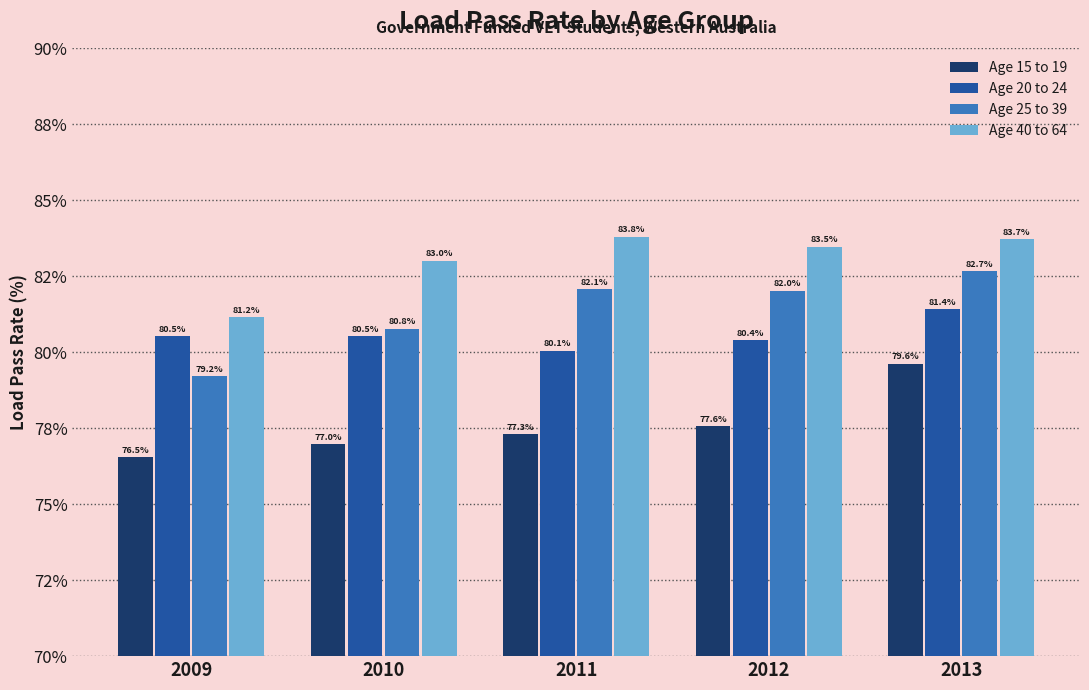

Are the bars horizontal?

No